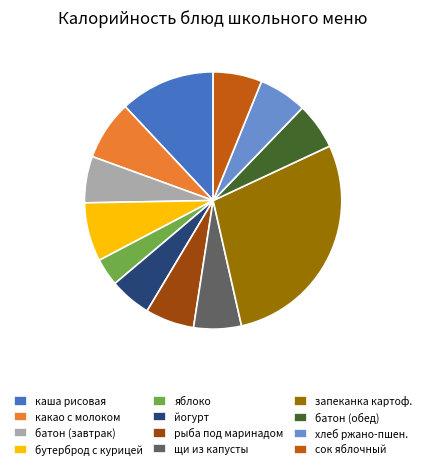

What is the smallest slice in the pie chart?

яблоко